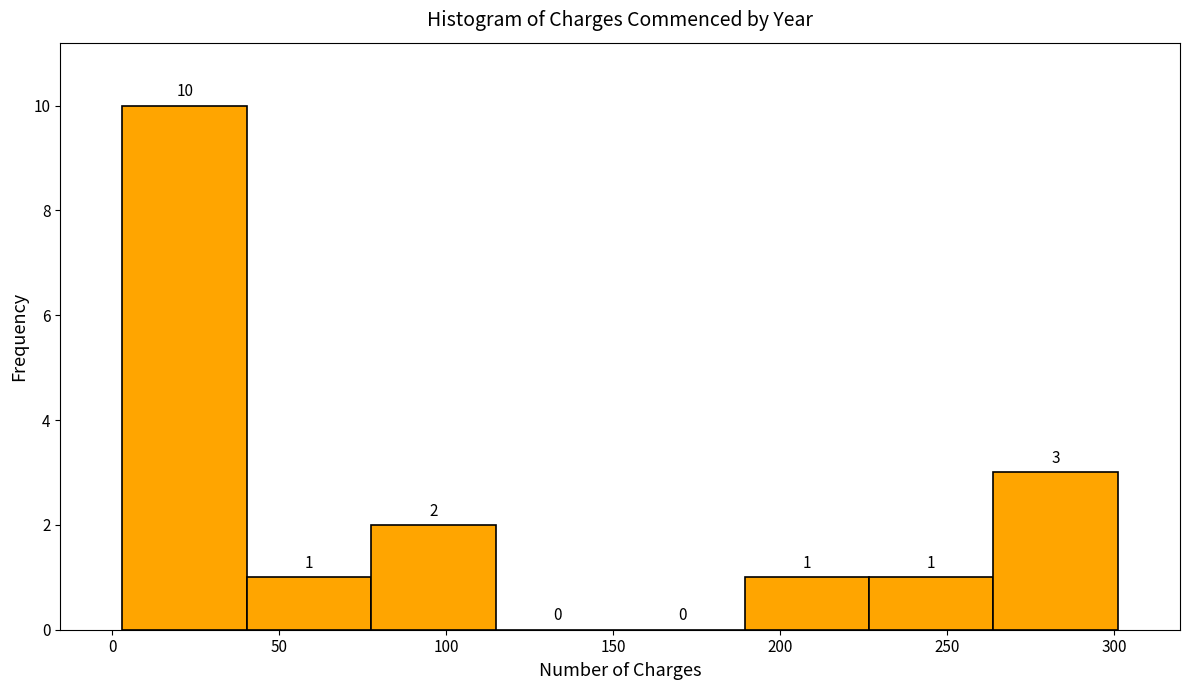

Over which range of the x-axis is the bar tallest?

5 to 40